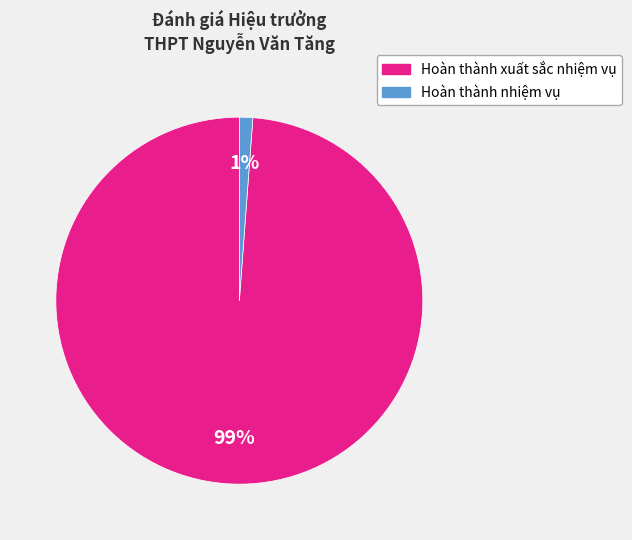

Is there any slice that represents more than half of the pie?

Yes